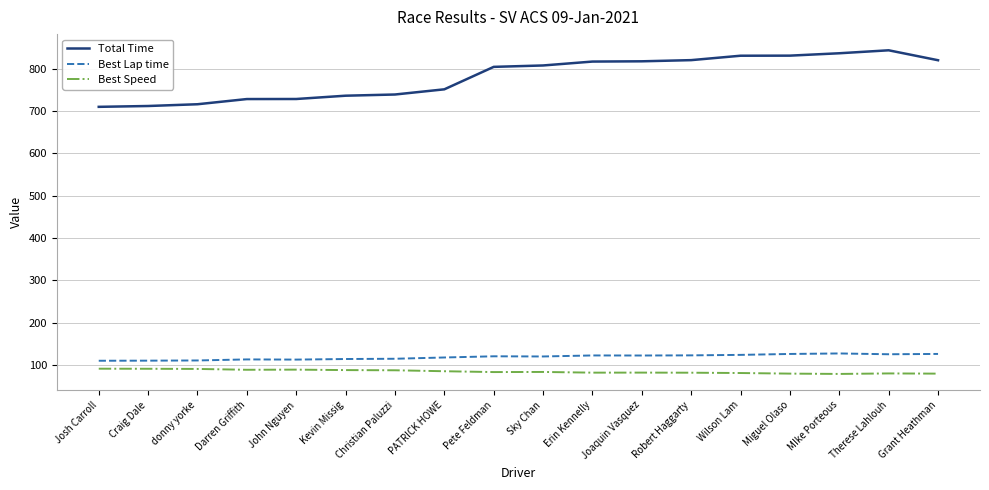

What is the difference between the maximum and second lowest values in the Best Speed series?

11.7